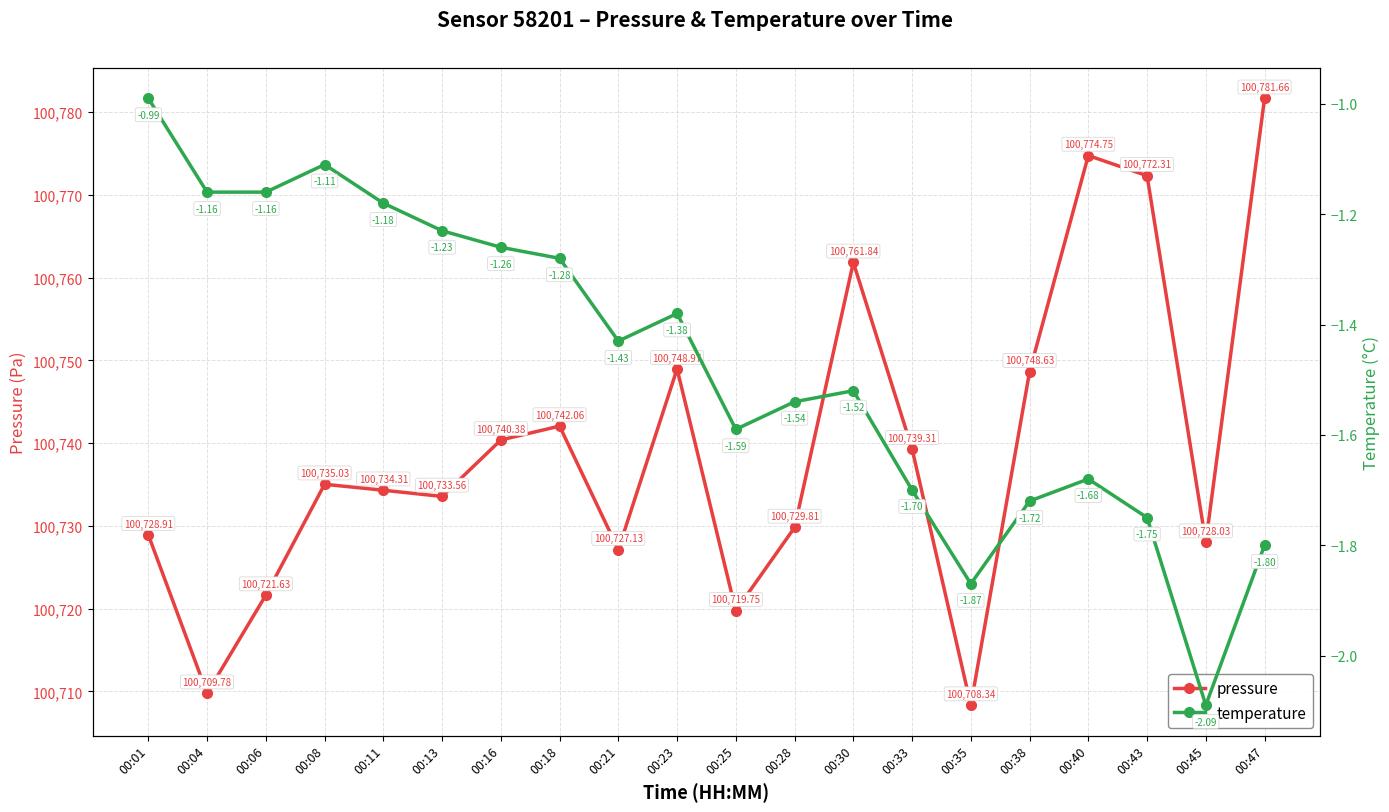

Which series has the largest total across all categories?

pressure